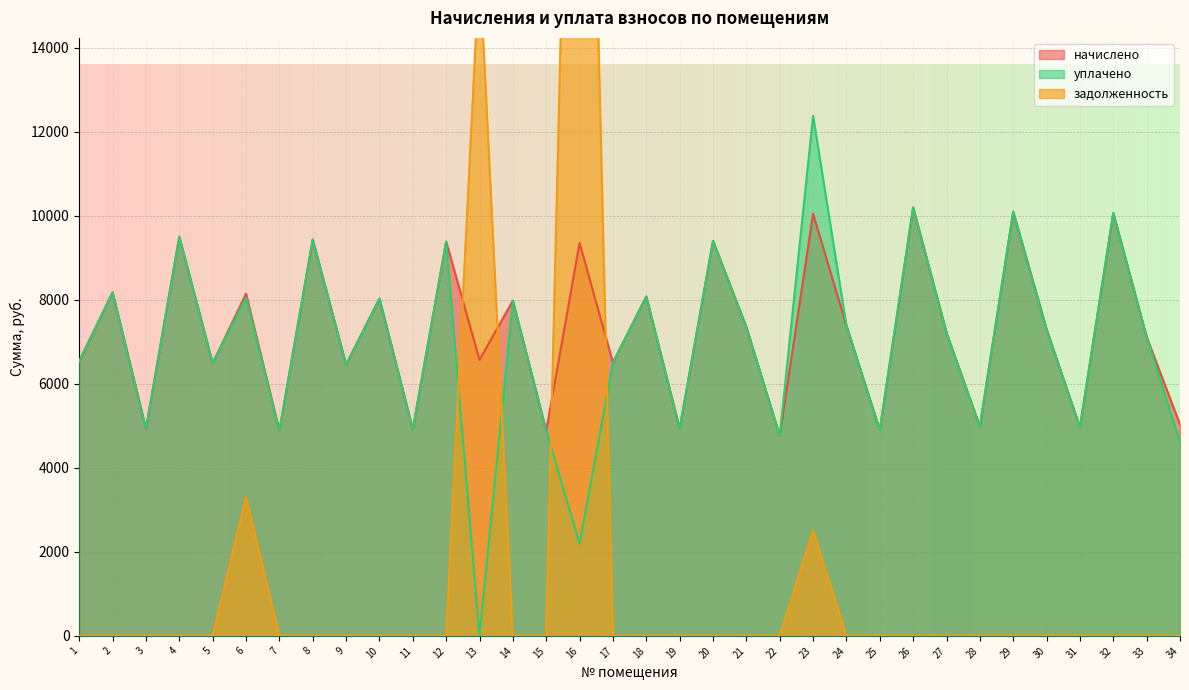

What is the difference between the highest and lowest values at 34?

5034.2